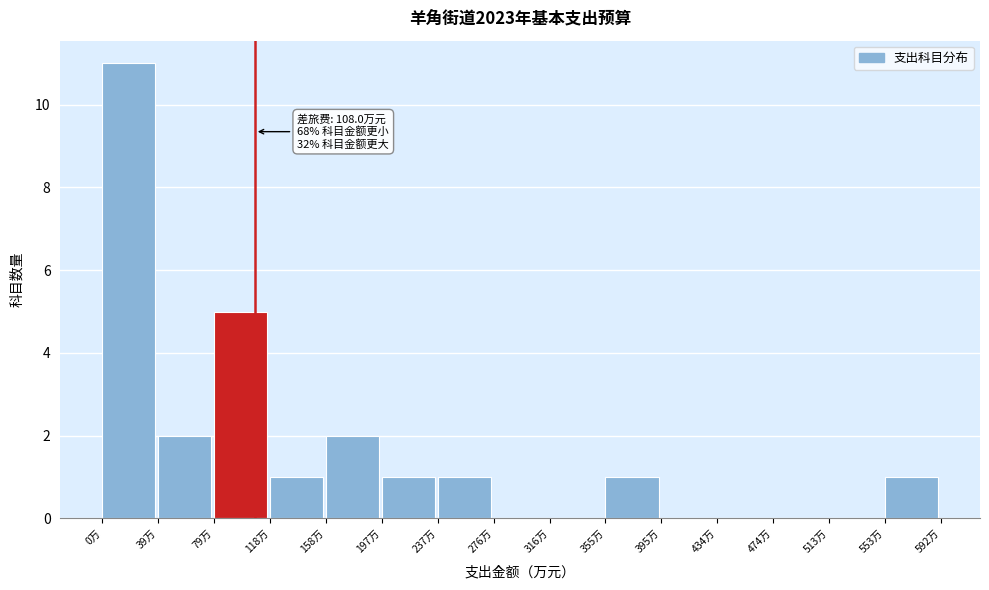

Over which range of the x-axis is the bar tallest?

0 to 40